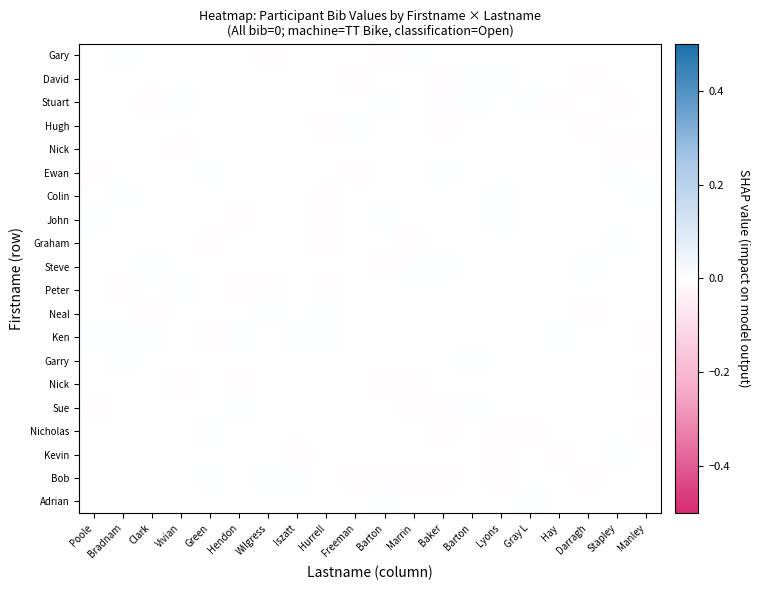

Count the number of categories in the chart.

20